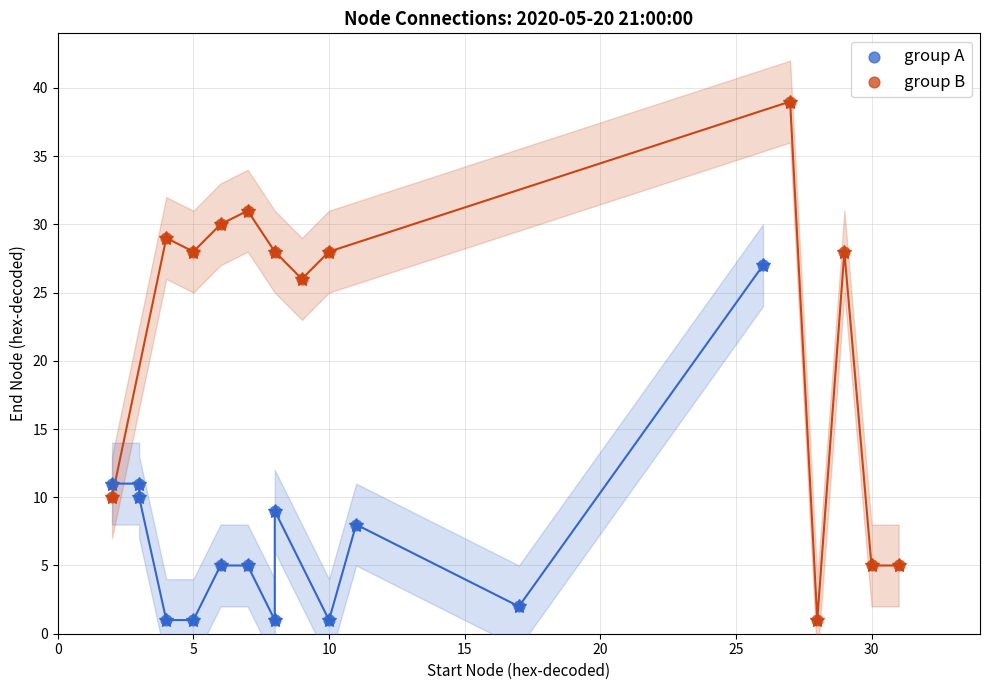

Which series contains the highest Y value?

group B